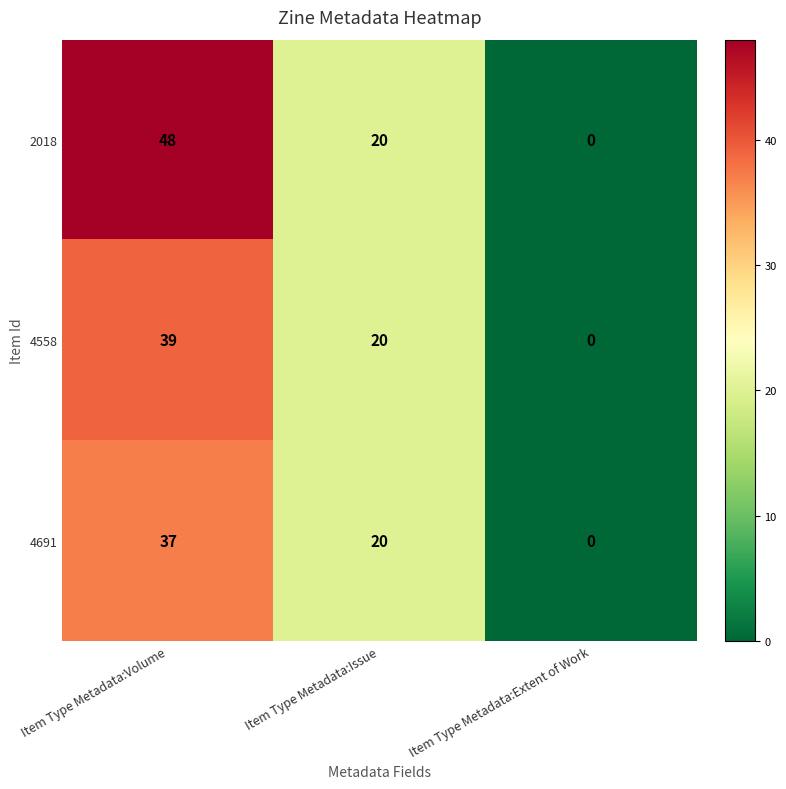

Which series has the widest spread of values?

2018